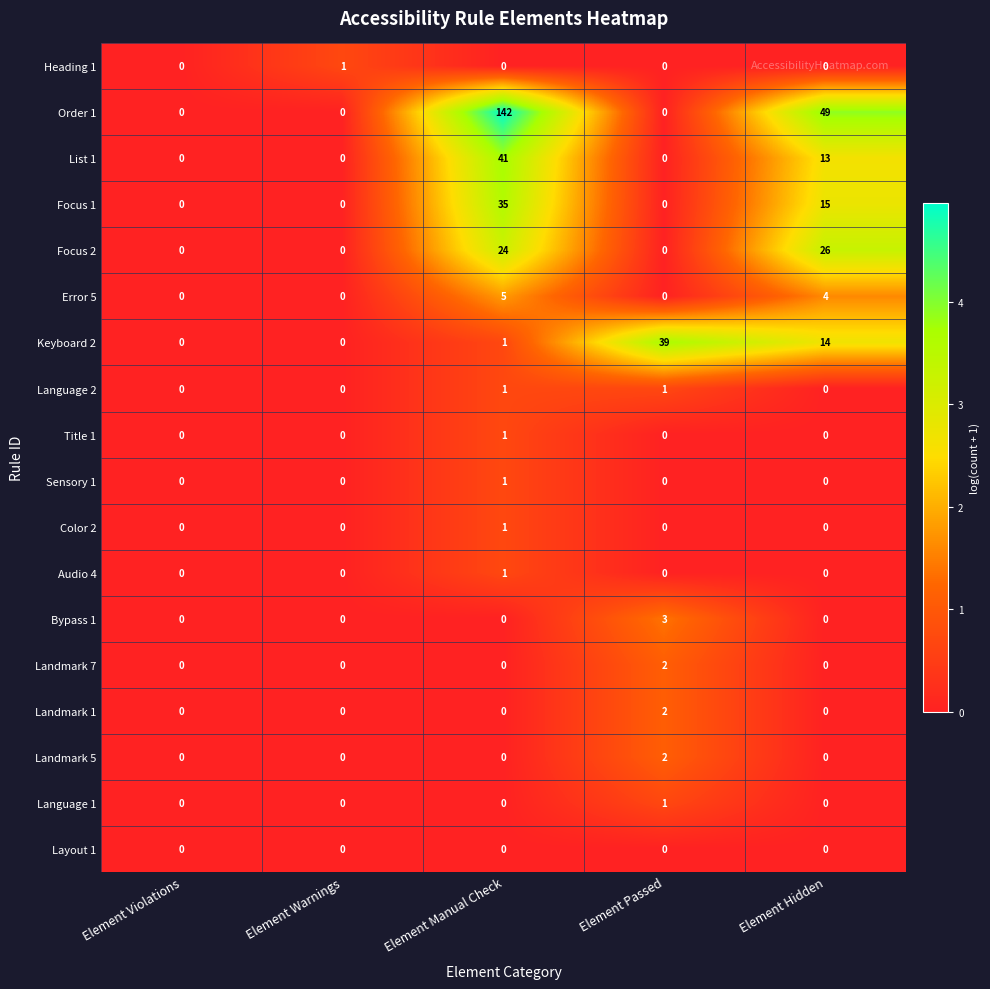

What is the difference between the second highest and second lowest values in the List 1 series?

13